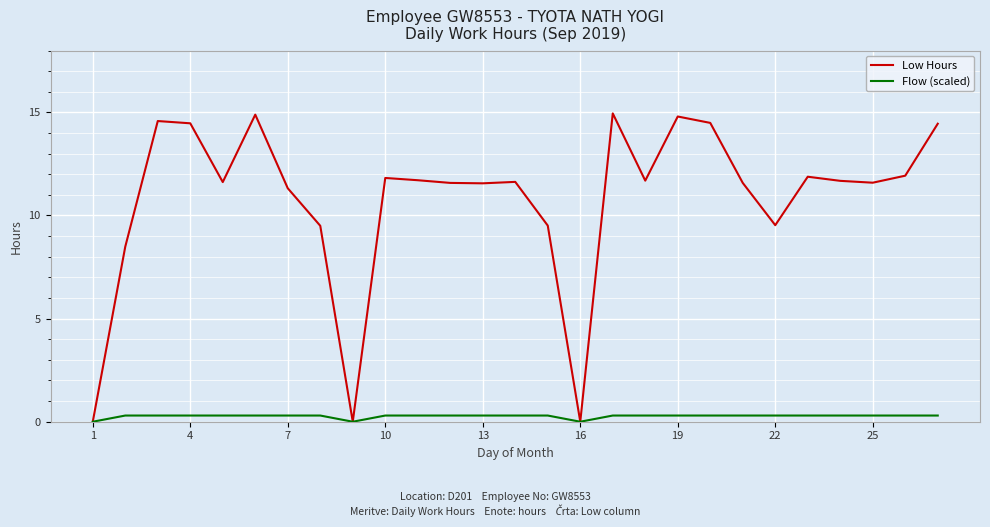

Rank the series by their average value, from highest to lowest.

Low Hours, Flow (scaled)